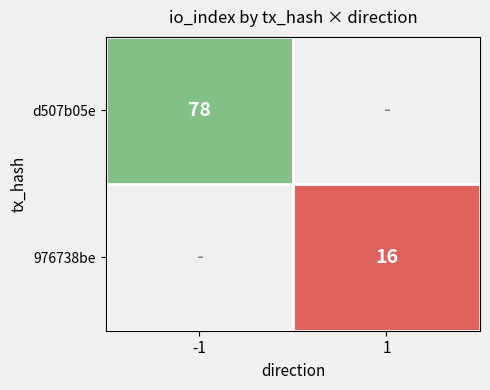

True or false: 976738be has a value of 16 at 1.

True